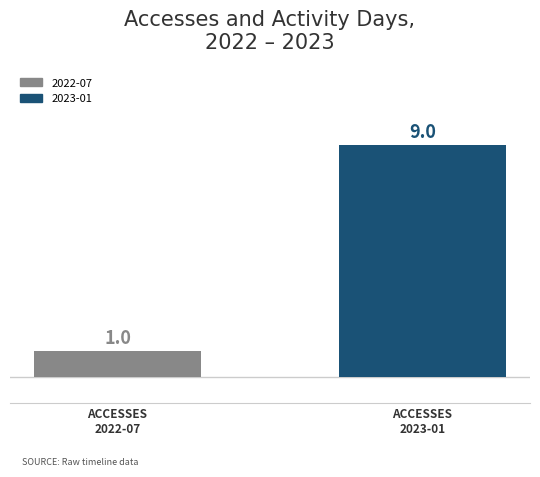

What is the greatest value displayed?

9